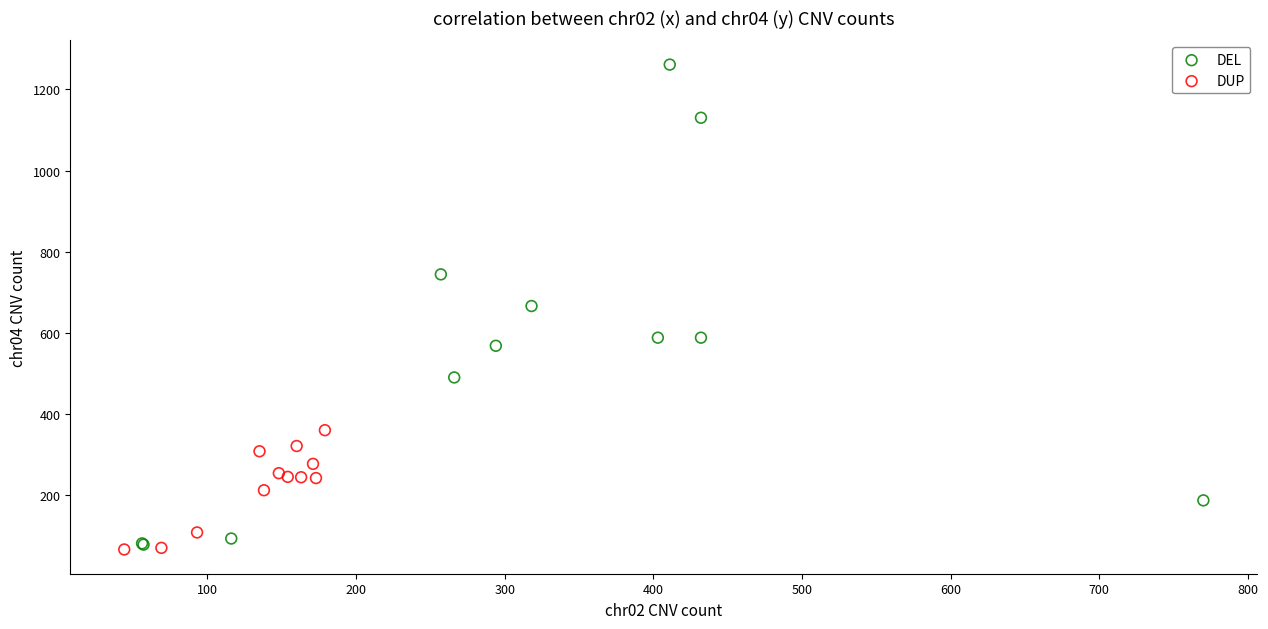

Which series contains the lowest Y value?

DUP